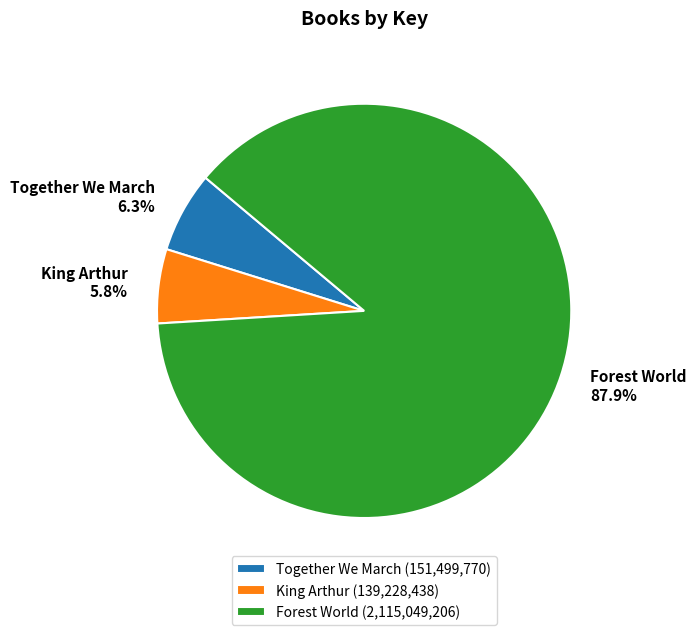

Between King Arthur and Together We March, which is larger?

Together We March